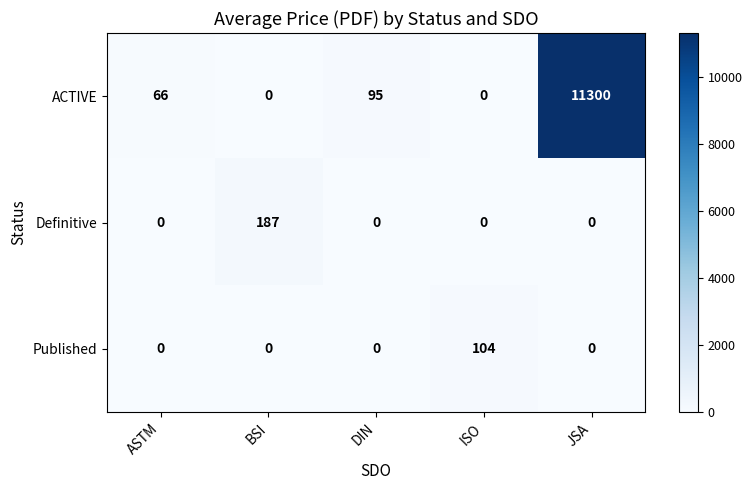

At how many categories does at least one series exceed 9706?

1